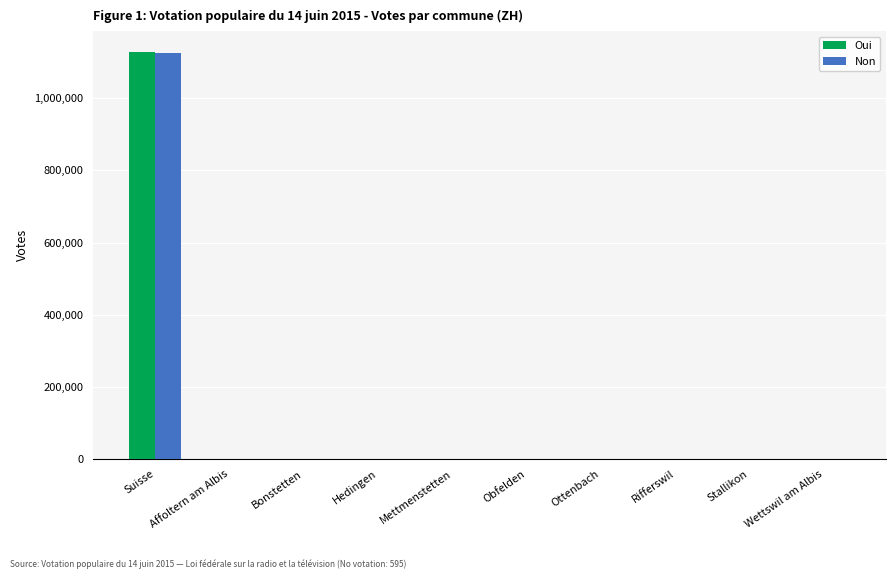

What is the greatest value displayed?

1128522